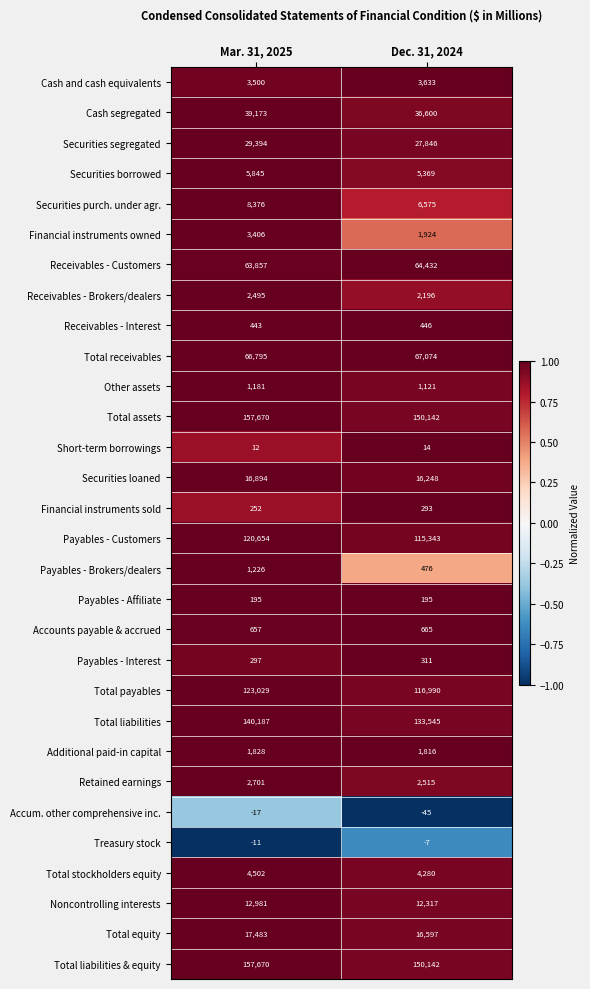

What is the spread (max minus min) of values at Mar. 31, 2025?

157687